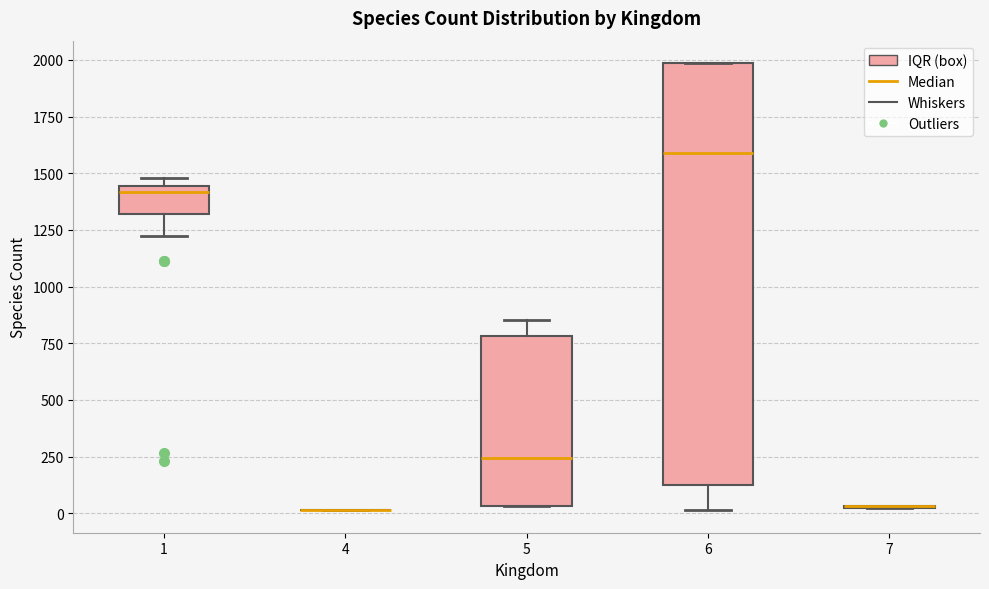

Reading left to right, transcribe this box plot: for each box, give where its median line is, the range the box spans, and where its two whiskers end, as read against the y-axis. The values are not printed on the chart, so give them approximately, as read against the axis.

1: median 1400, box 1300 to 1450, whiskers 1200 to 1500
4: box collapsed to a line at 0, whiskers 0 to 0
5: median 250, box 50 to 800, whiskers 50 to 850
6: median 1600, box 150 to 2000, whiskers 0 to 2000
7: box collapsed to a line at 50, whiskers 0 to 50